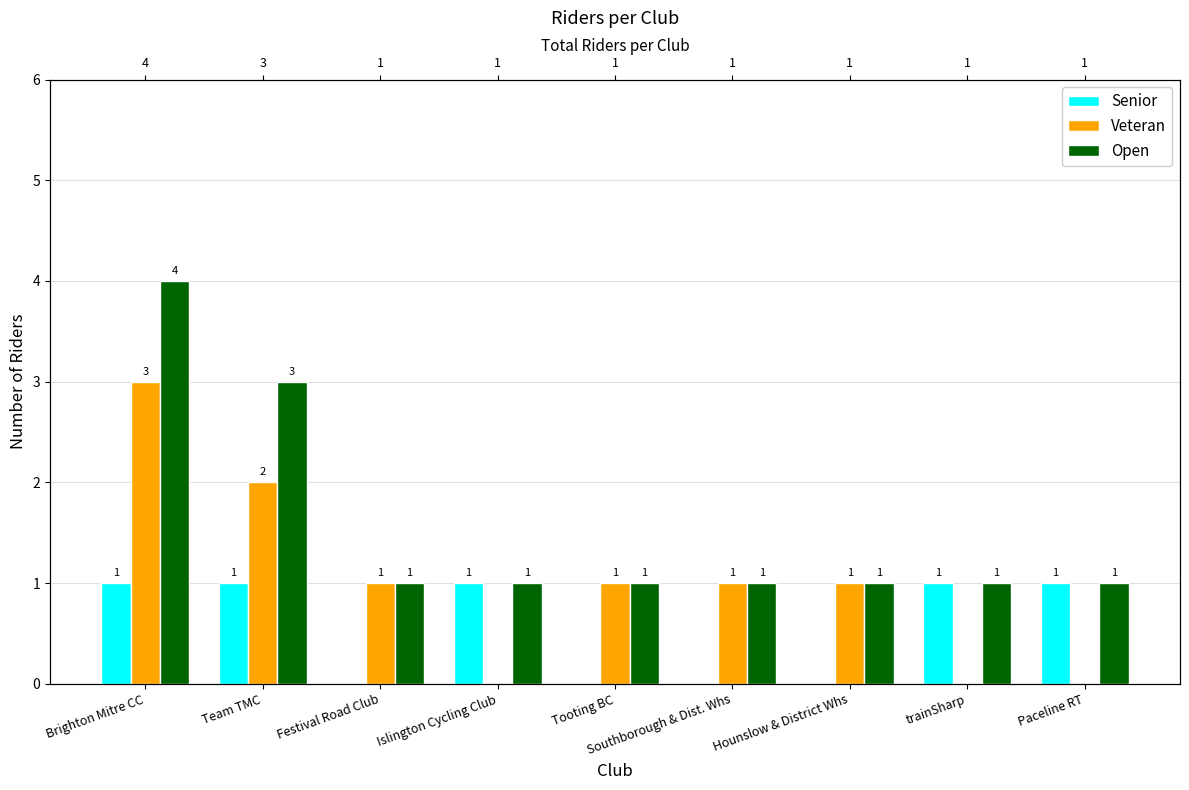

What is the value of the Senior bar at the 4th from the left?

1